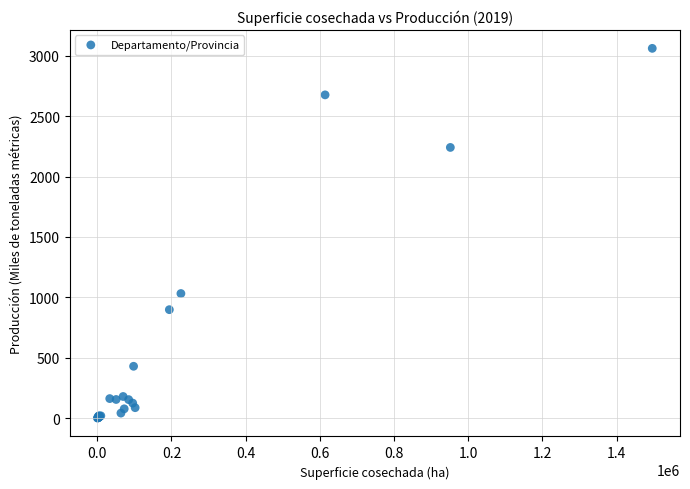

What Y value in the scatter plot is closest to 1531?

1031.6